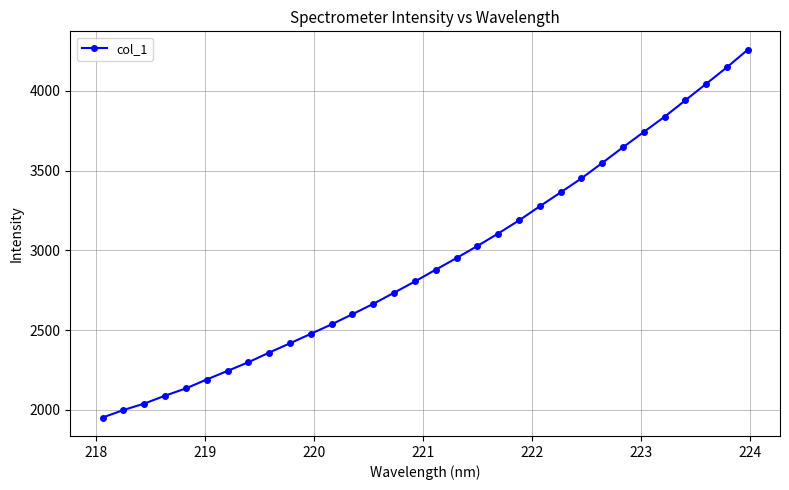

How many lines are shown in the chart?

1